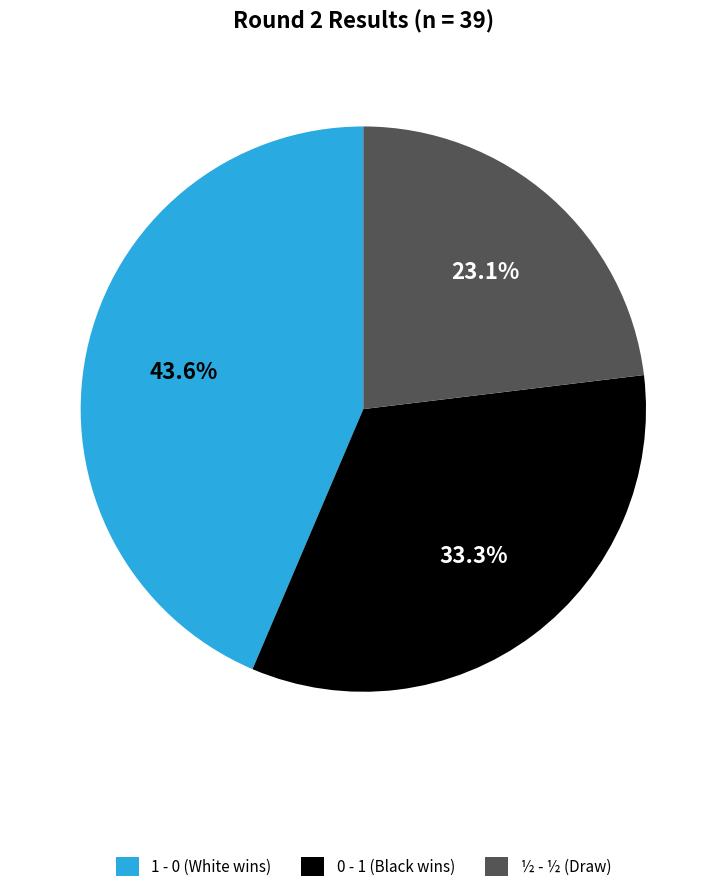

What is the ratio of the value at ½ - ½ to the value at 1 - 0?

0.5